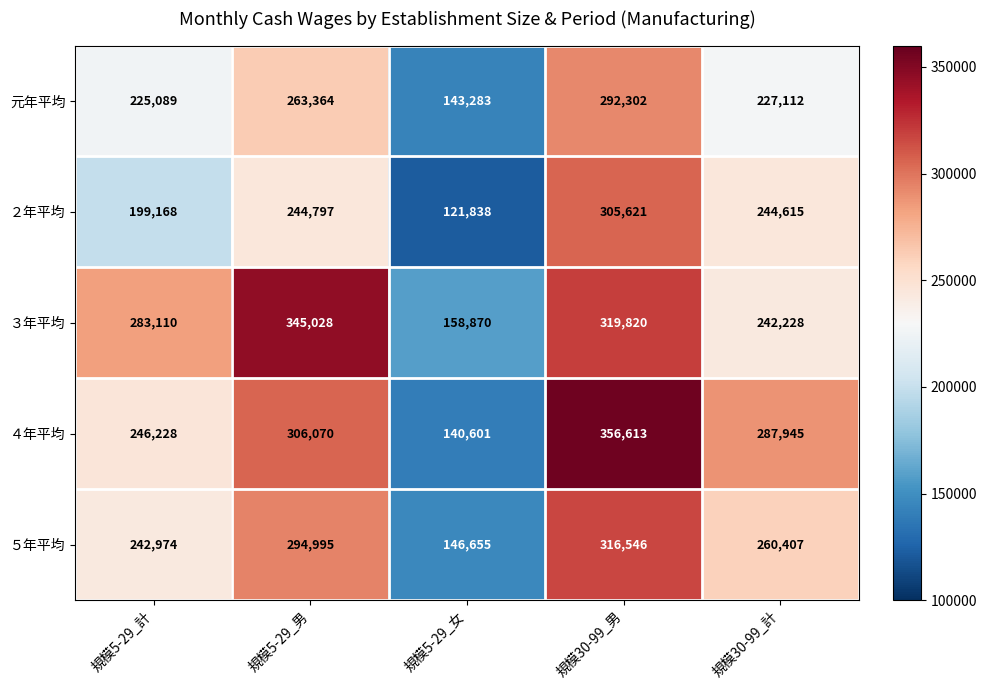

What is the spread (max minus min) of values at 規模5-29_男?

100231